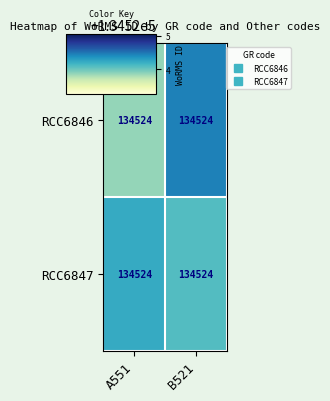

True or false: RCC6847 has a value of 134524.2 at A551.

True